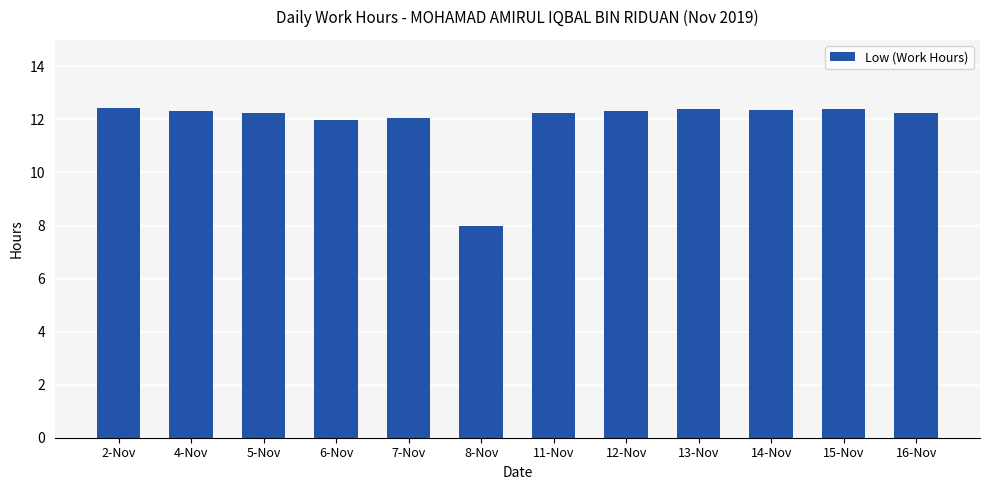

What is the change in value from 6-Nov to 13-Nov?

+0.4